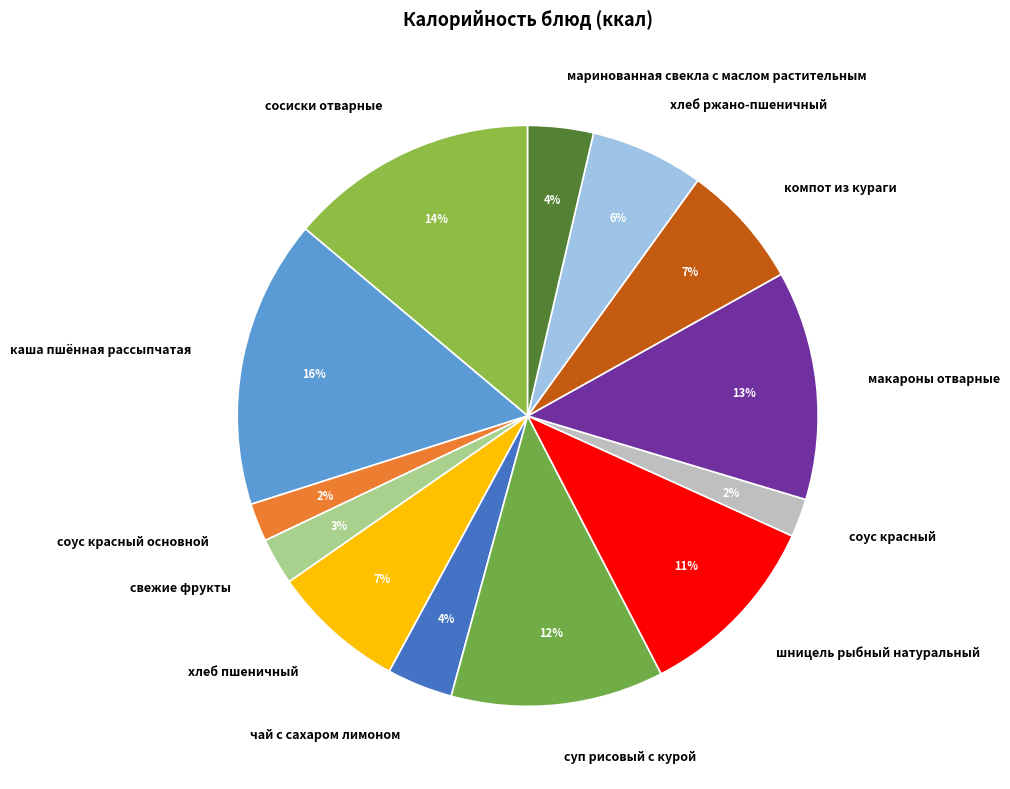

Which category has the biggest portion of the pie?

каша пшённая рассыпчатая